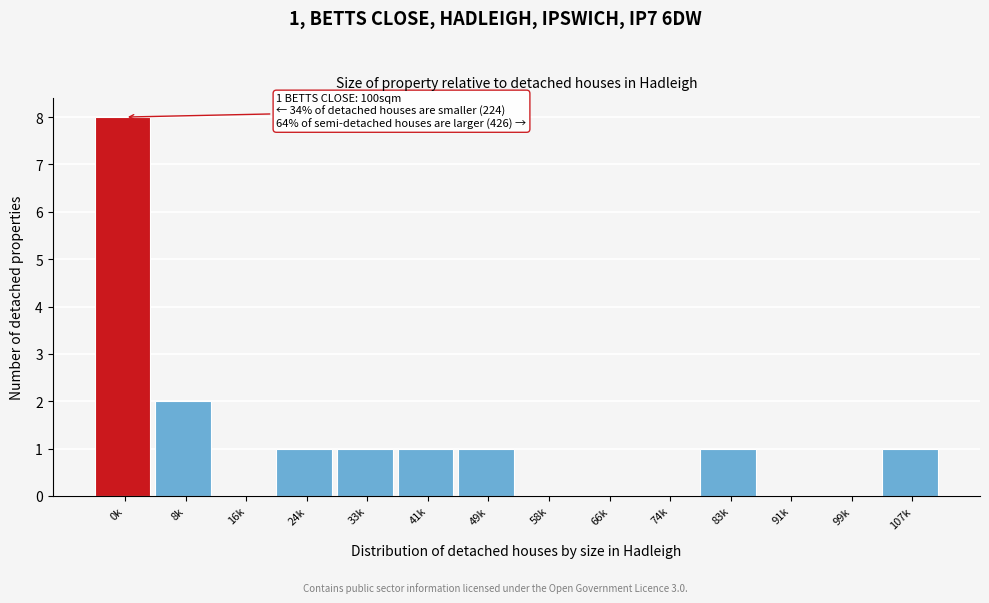

Reading left to right, what are all the values shown in this chart?

0k=8	8k=2	16k=0	24k=1	33k=1	41k=1	49k=1	58k=0	66k=0	74k=0	83k=1	91k=0	99k=0	107k=1